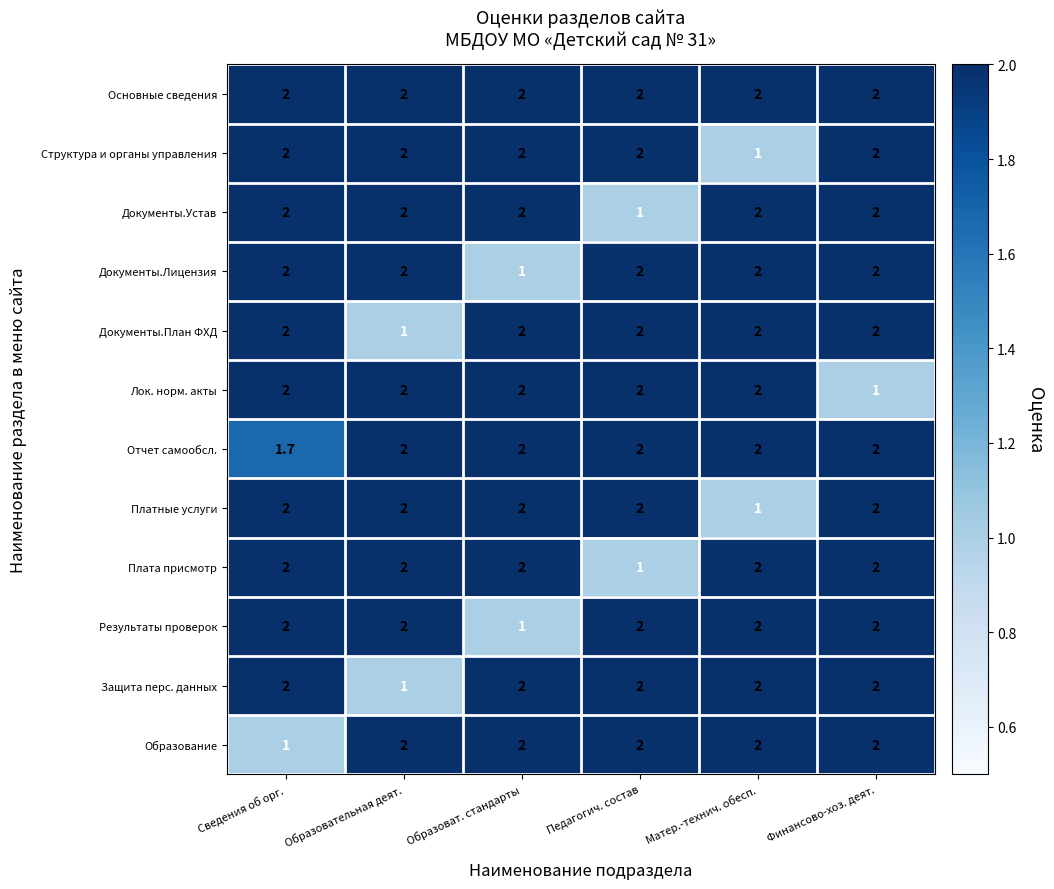

What is the difference between the maximum and minimum values in the Отчет самообсл. series?

0.3